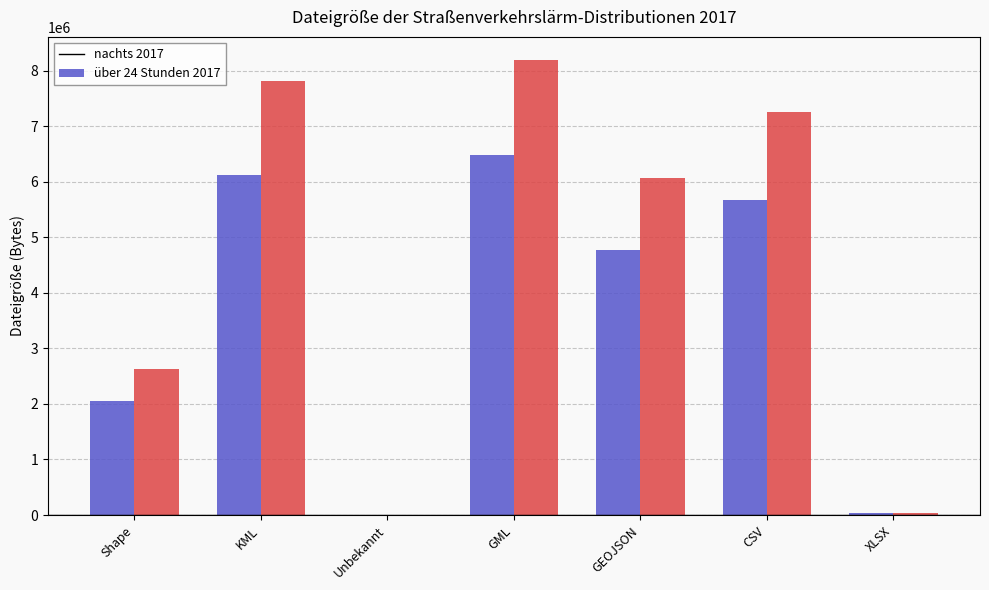

Where does the nachts 2017 series first go above 4766109?

KML